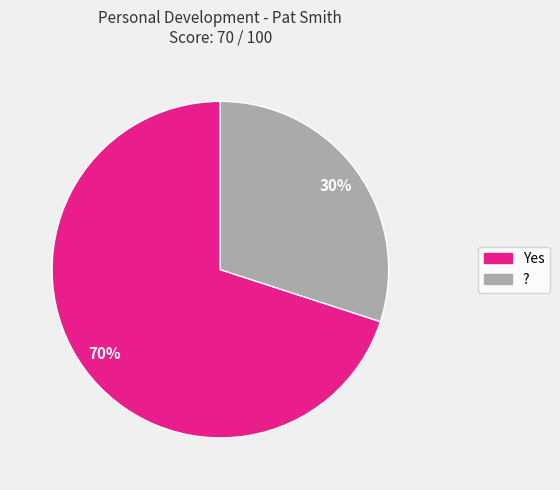

To the nearest percent, what is the average slice percentage?

50%